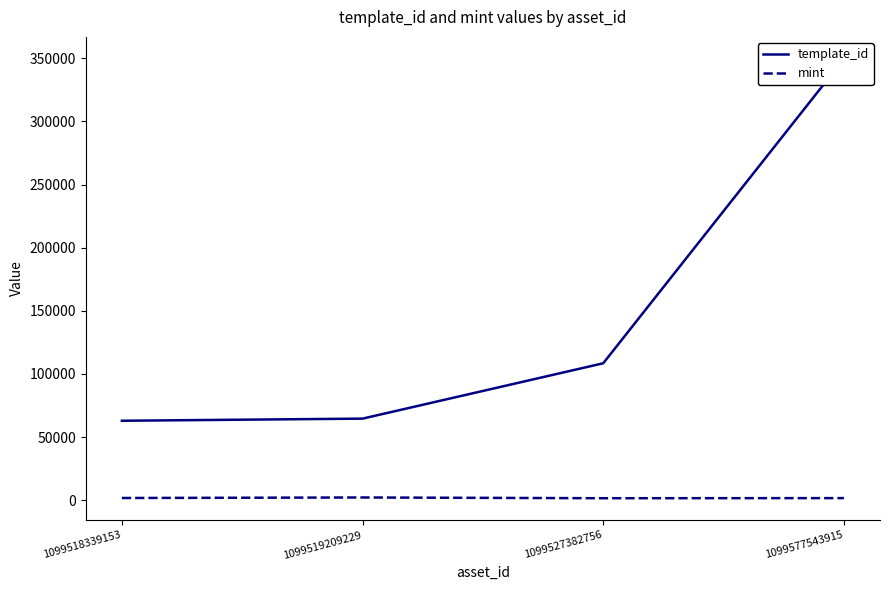

What is the difference between the template_id values at 1099518339153 and 1099527382756?

45510